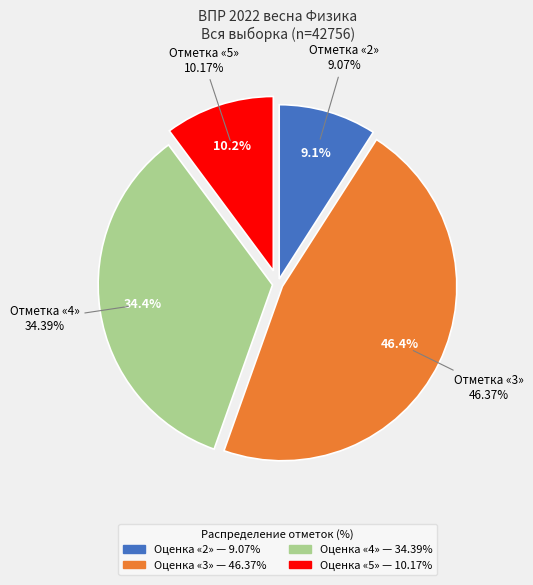

Between 3 and 5, which is larger?

3